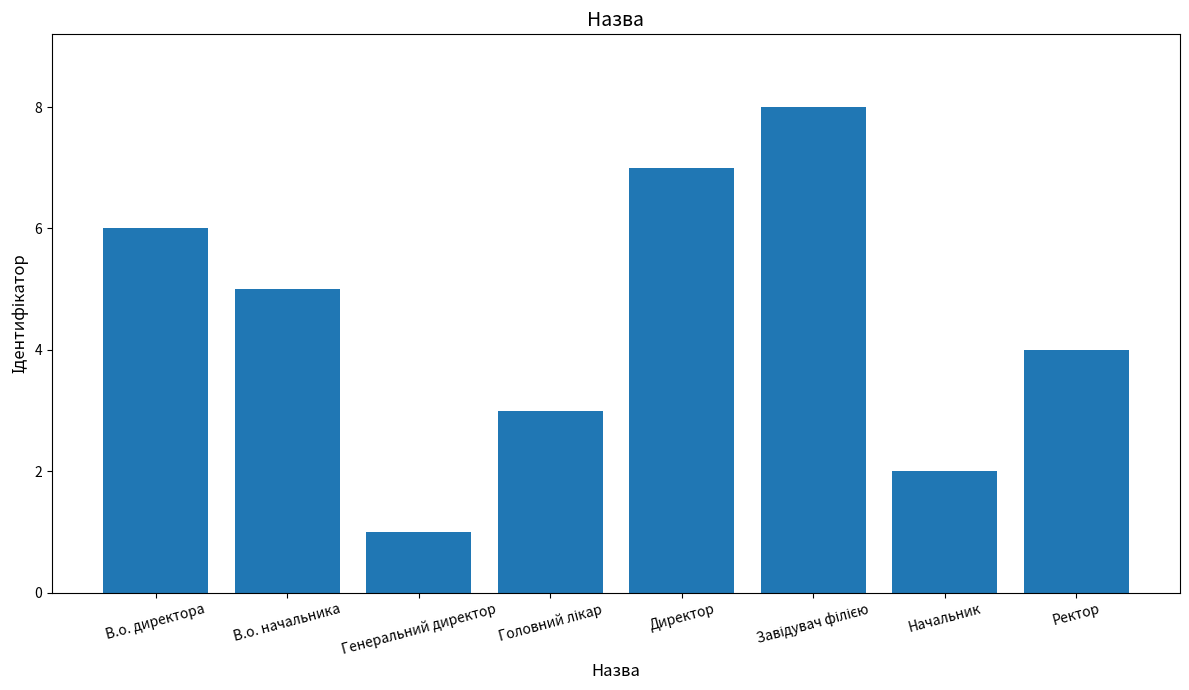

Reading left to right, what are all the values shown in this chart?

6	5	1	3	7	8	2	4